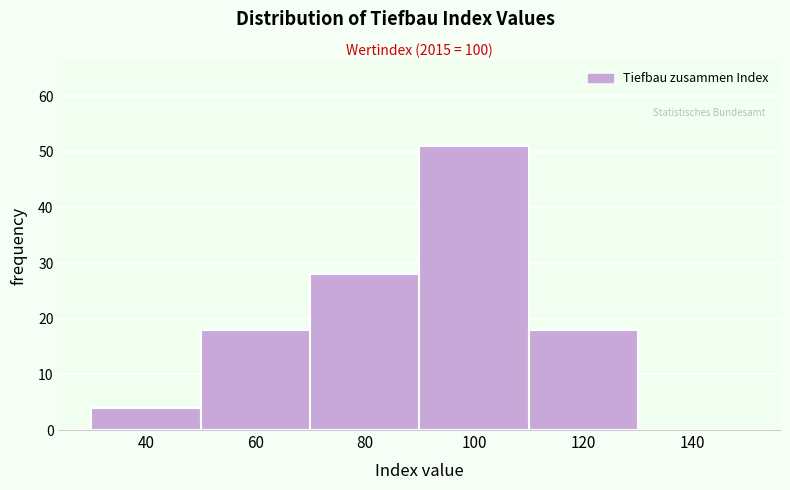

Reading left to right, list all the values displayed in this chart.

40=4	60=18	80=28	100=51	120=18	140=0